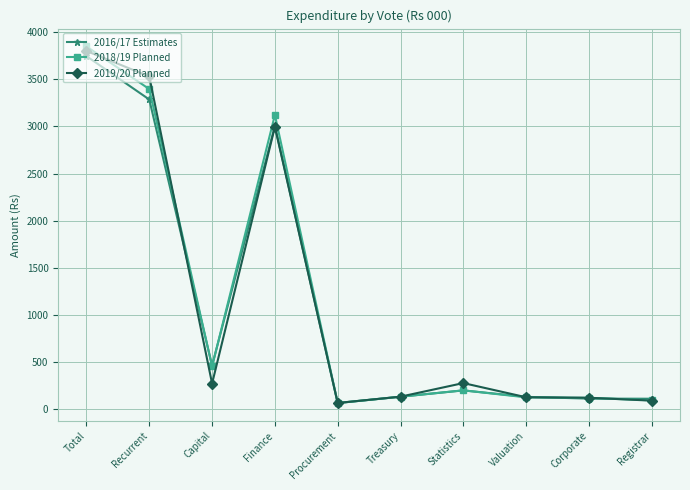

What is the maximum value for 2019/20 Planned?

3800.9